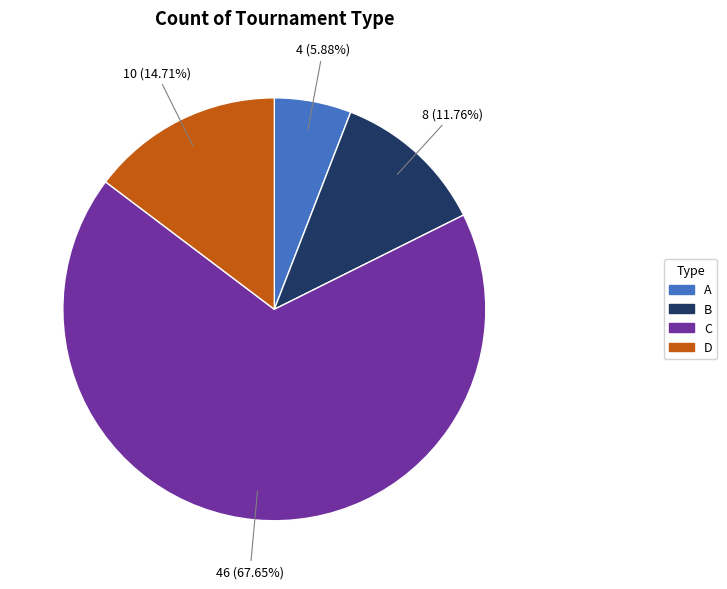

Is the sum of C and A greater than half?

Yes